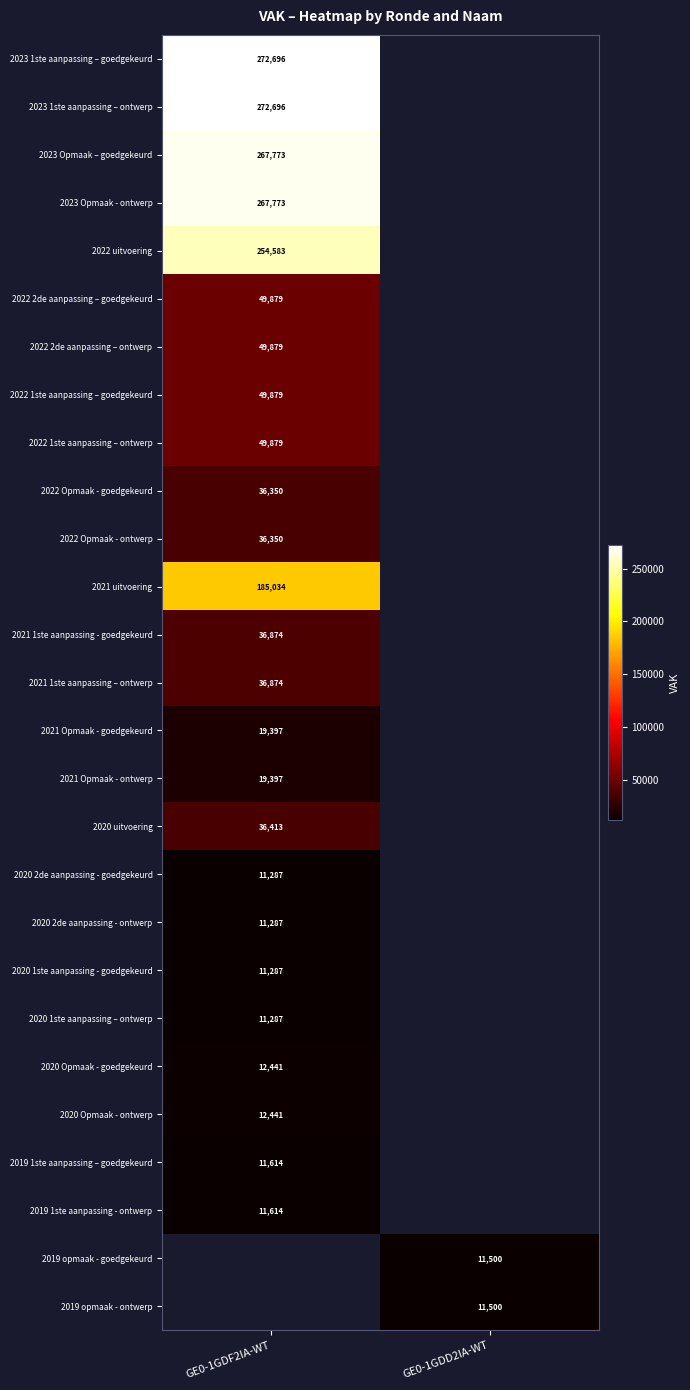

What is the greatest value displayed?

272696.0